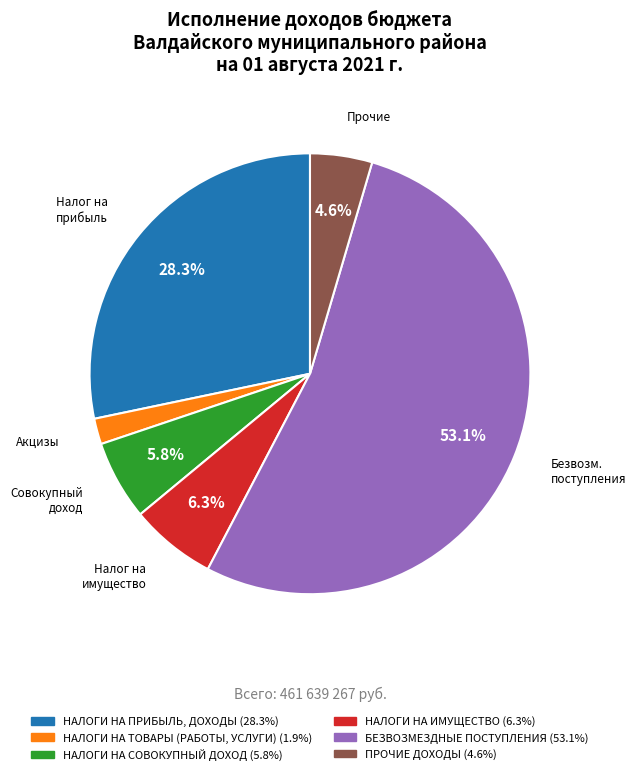

The НАЛОГИ НА ТОВАРЫ (РАБОТЫ, УСЛУГИ) slice represents 12% of the pie. True or false?

False